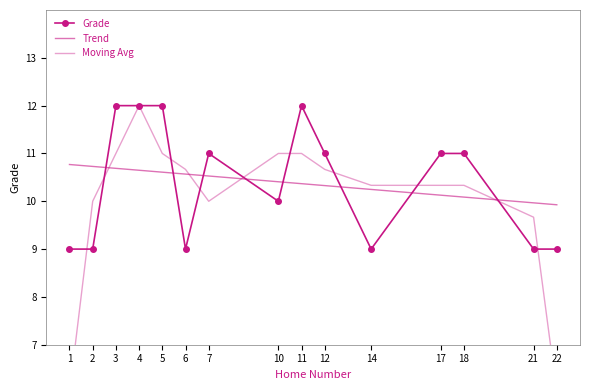

After their last crossing, which series has the higher values: Trend or Grade?

Trend